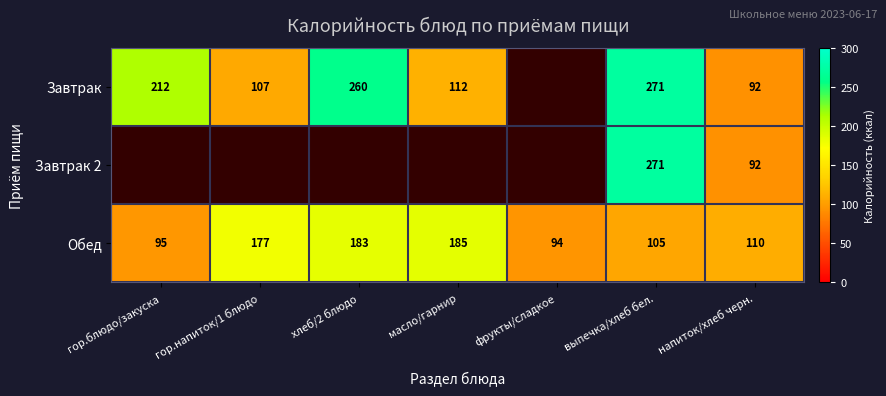

Is it true that Обед equals 40.3 at выпечка/хлеб бел.?

False